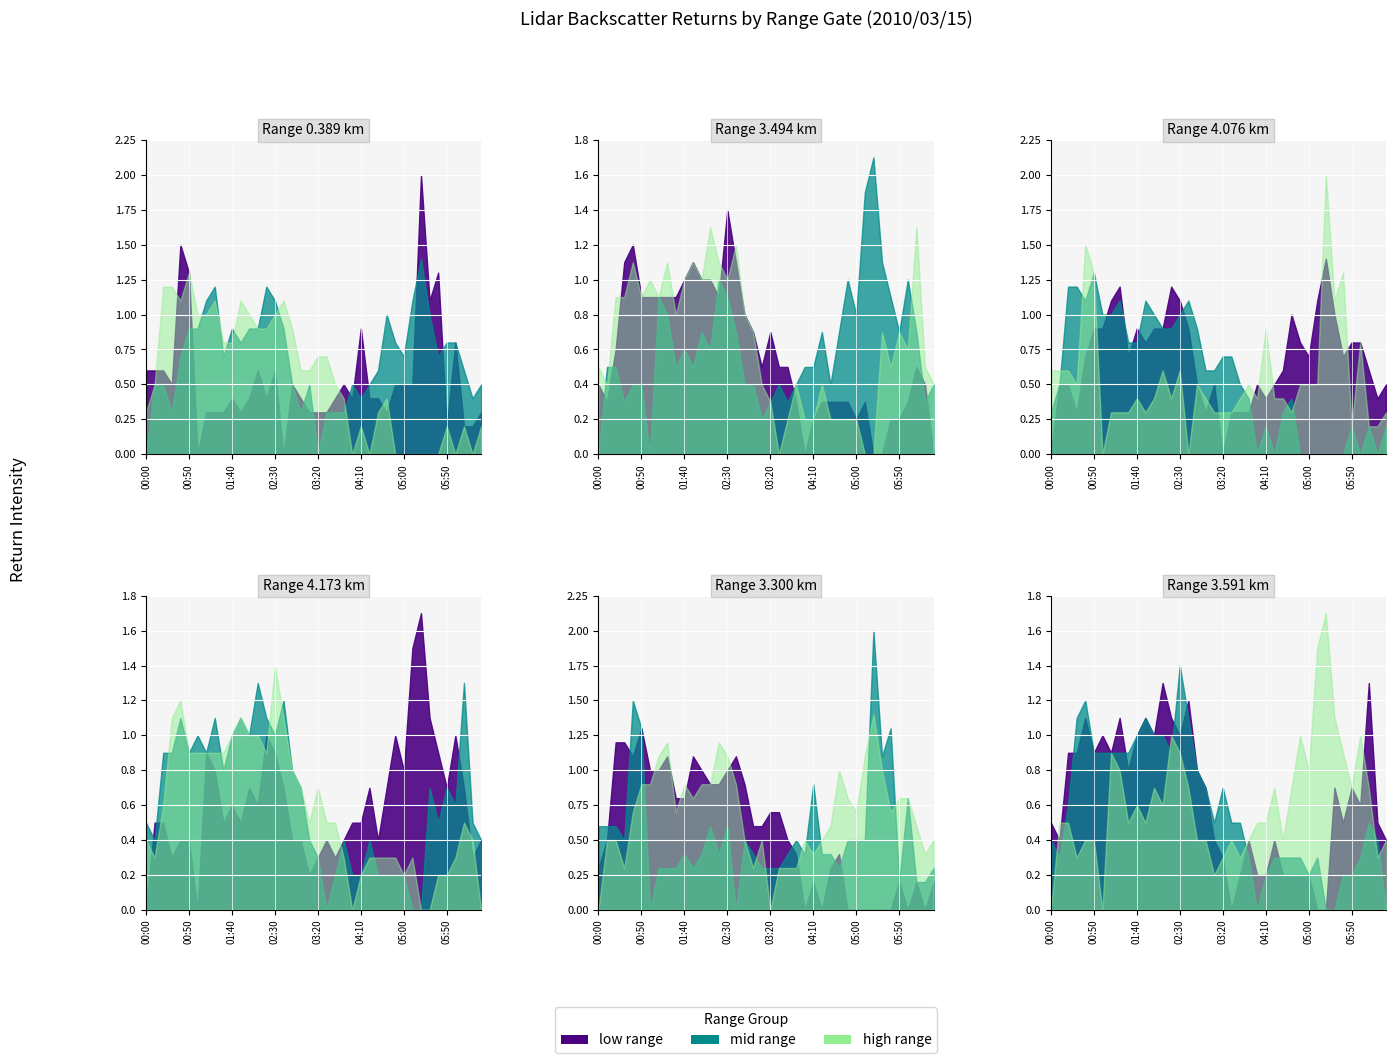

Which series changed the most between 01:20 and 03:30?

3.591